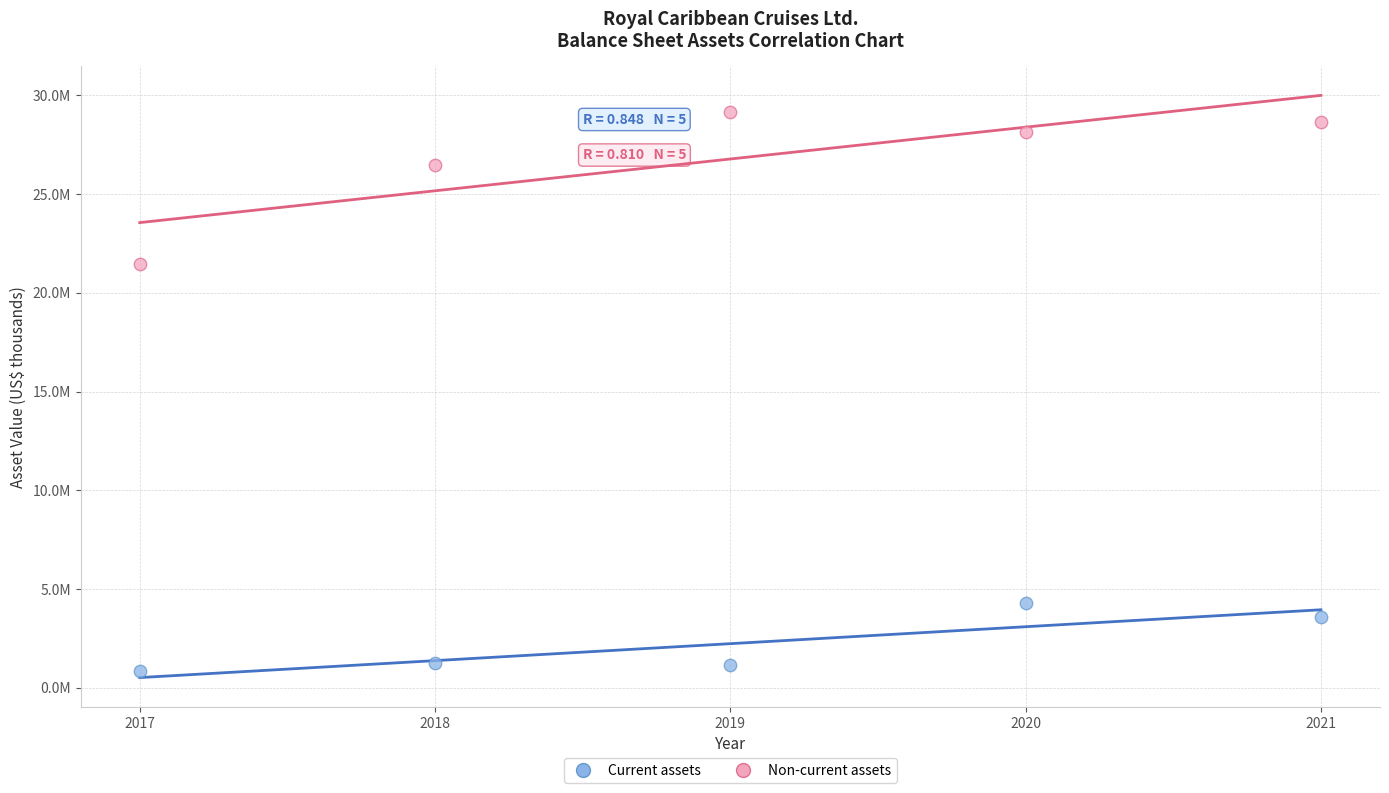

What are all the series names shown in the legend?

Current assets, Non-current assets